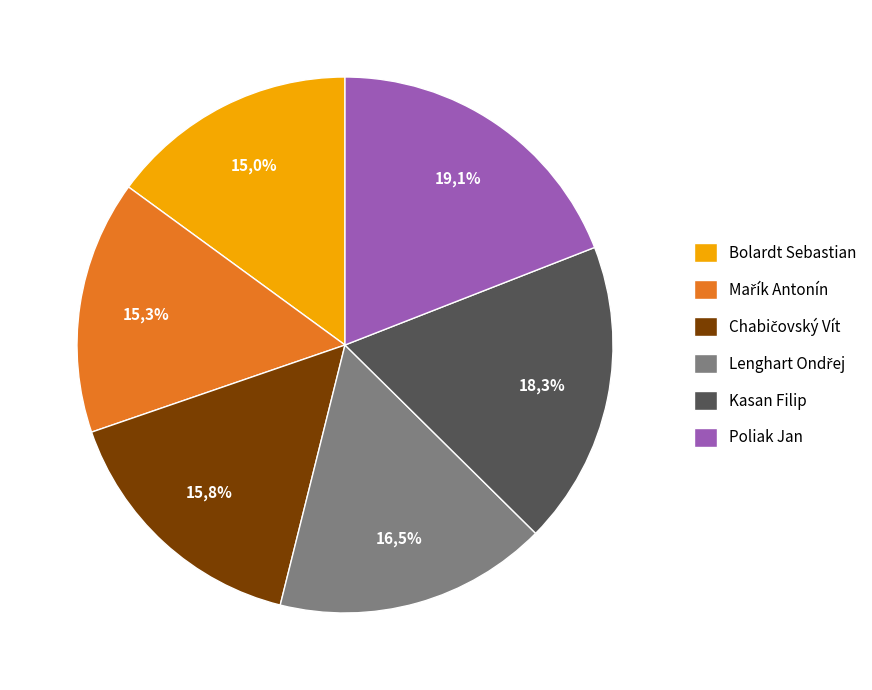

Which slice is the largest?

Poliak Jan